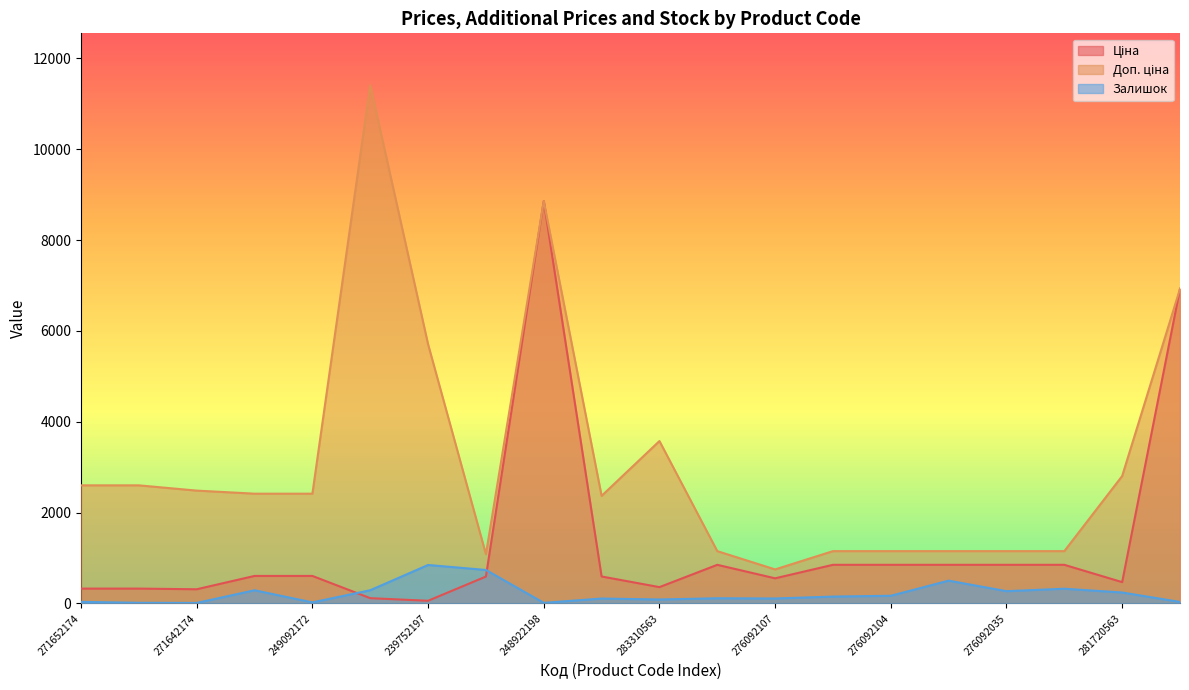

Reading left to right, transcribe all the data shown in this chart.

Ціна: 271652174=324.8	271652173=324.8	271642174=310.3	249092174=603.7	249092172=603.7	239792197=114.1	239752197=57.0	271702230=589.9	248922198=8856.7	283220563=591.6	283310563=357.4	276092108=848.4	276092107=551.5	276092105=848.4	276092104=848.4	276092103=848.4	276092035=848.4	276092109=848.4	281720563=467.3	280941901=6925.7
Доп. ціна: 271652174=2598.3	271652173=2598.3	271642174=2482.4	249092174=2414.8	249092172=2414.8	239792197=11410.0	239752197=5705.0	271702230=1081.7	248922198=8856.7	283220563=2366.5	283310563=3573.9	276092108=1149.7	276092107=747.0	276092105=1149.7	276092104=1149.7	276092103=1149.7	276092035=1149.7	276092109=1149.7	281720563=2803.6	280941901=6925.7
Залишок: 271652174=33.0	271652173=12.0	271642174=9.0	249092174=288.0	249092172=21.0	239792197=289.0	239752197=845.0	271702230=735.0	248922198=11.0	283220563=106.0	283310563=85.0	276092108=112.0	276092107=107.0	276092105=149.0	276092104=167.0	276092103=500.0	276092035=268.0	276092109=322.0	281720563=239.0	280941901=31.0